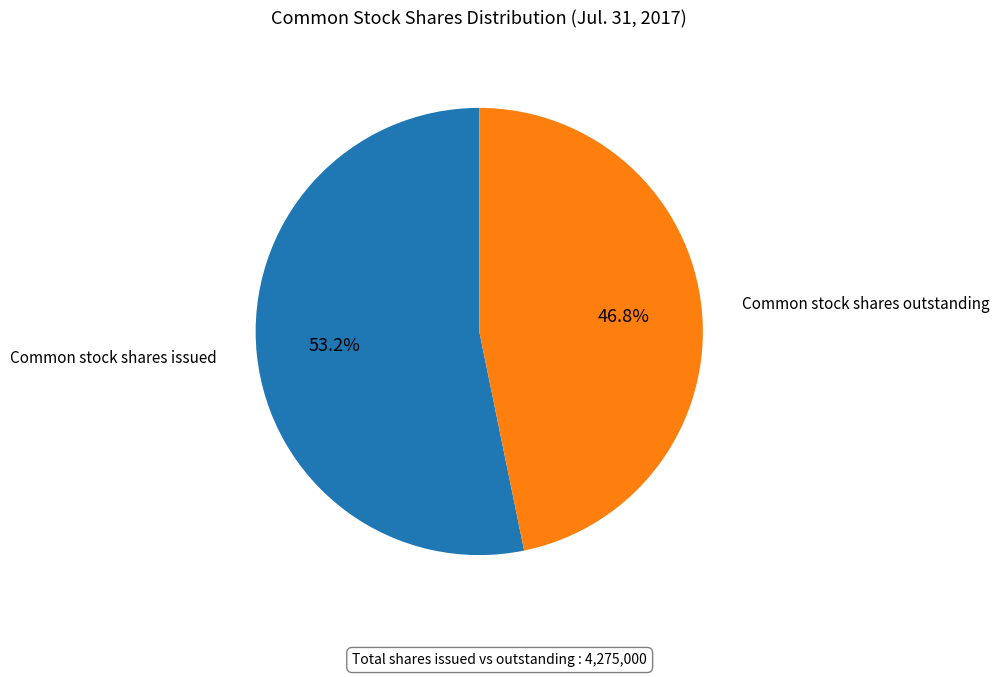

To the nearest percent, what is the difference between the largest and smallest slice percentages?

6%